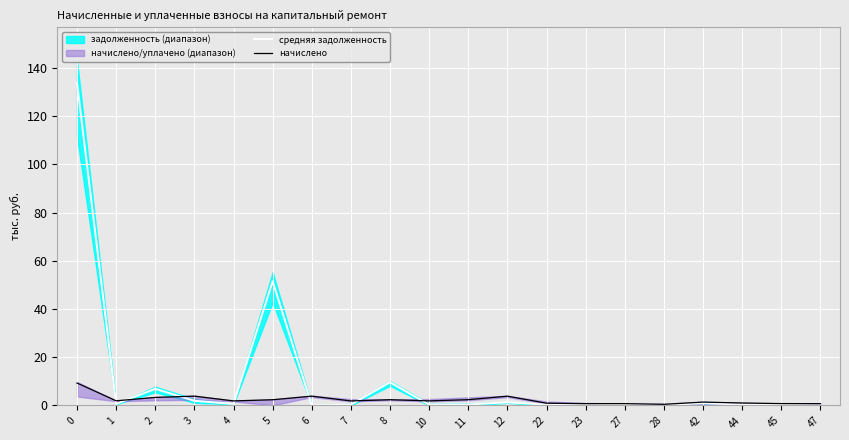

Reading left to right, transcribe all the data shown in this chart.

средняя задолженность: 133.8	0.6	6.9	1.9	0.6	51.5	0.0	0.3	9.6	0.3	0.4	1.3	0.3	0.1	0.2	0.1	0.9	0.3	0.3	0.0
начислено: 9.3	1.9	3.3	3.9	1.9	2.4	3.9	1.9	2.4	1.9	2.4	3.8	0.9	0.7	0.7	0.4	1.4	1.0	0.8	0.7